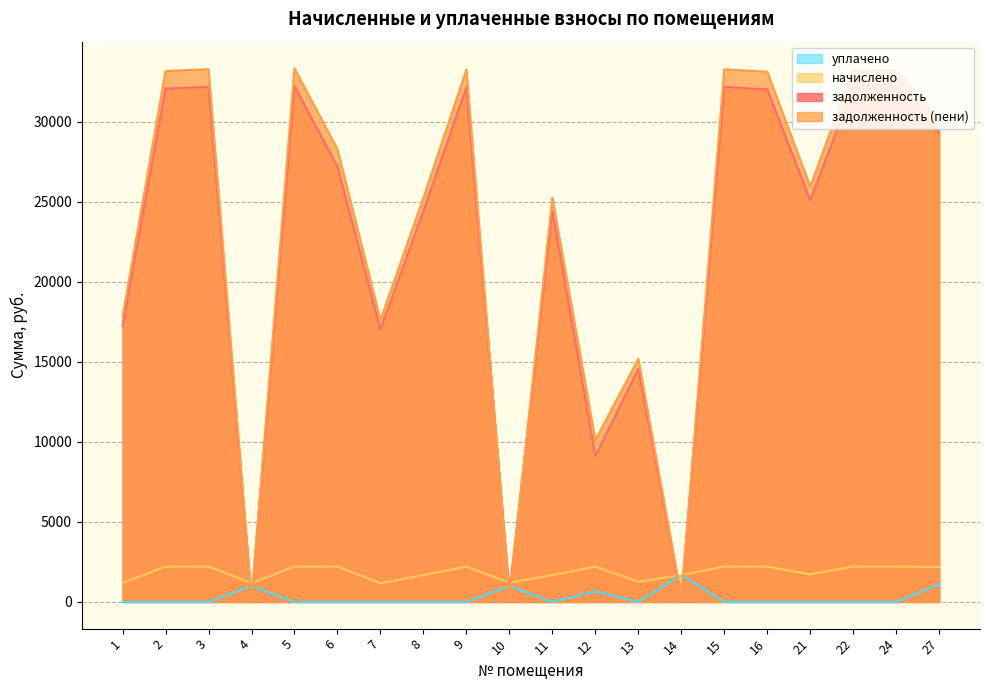

What are all the series names shown in the legend?

уплачено, начислено, задолженность, задолженность (пени)